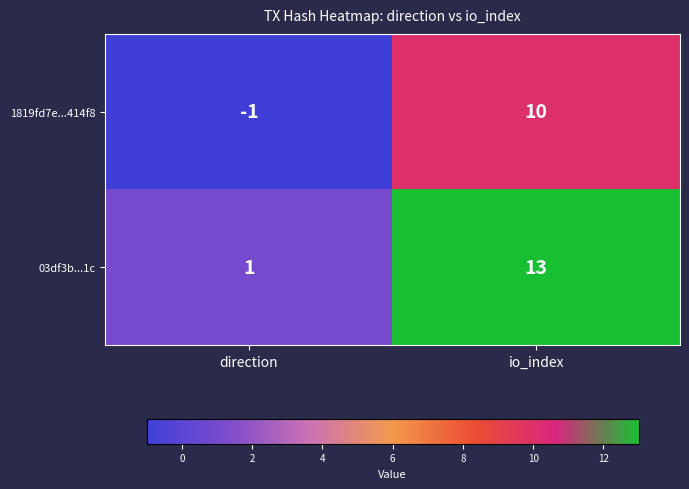

At which category is the sum across all series the highest?

io_index